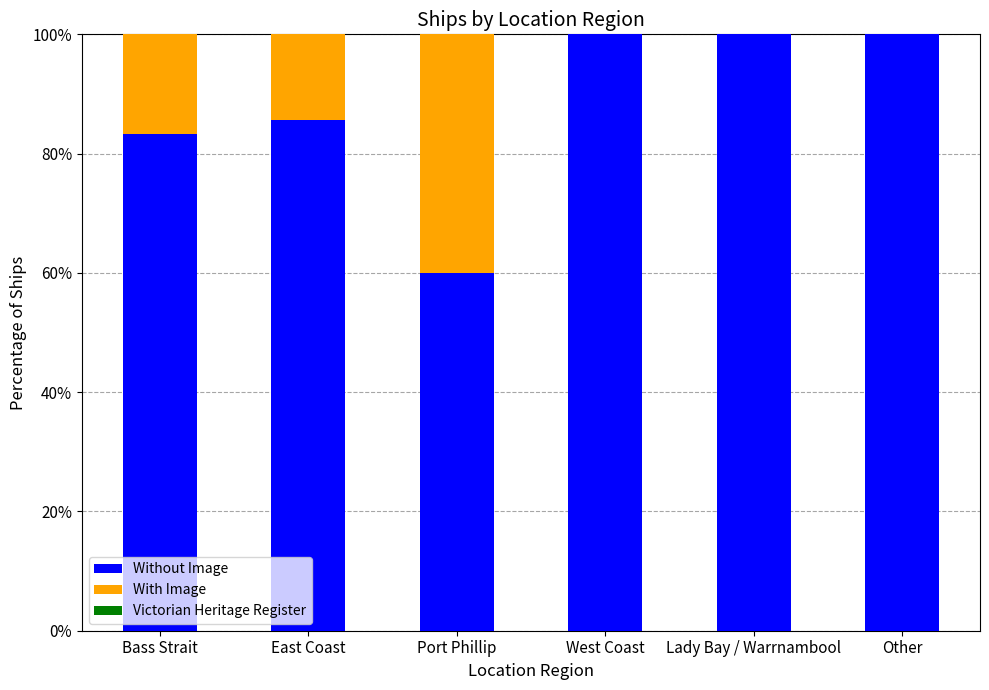

What is the maximum value for Without Image?

100.0